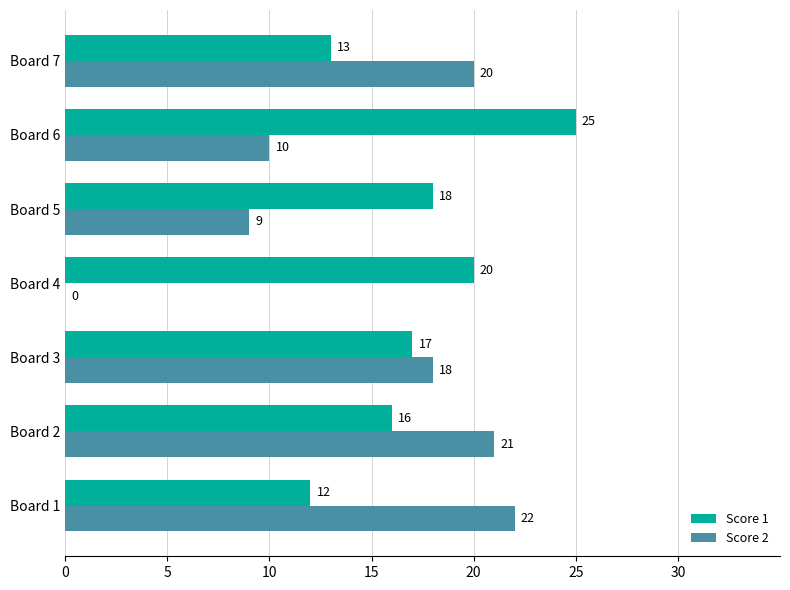

What is the sum of all Score 1 values?

121